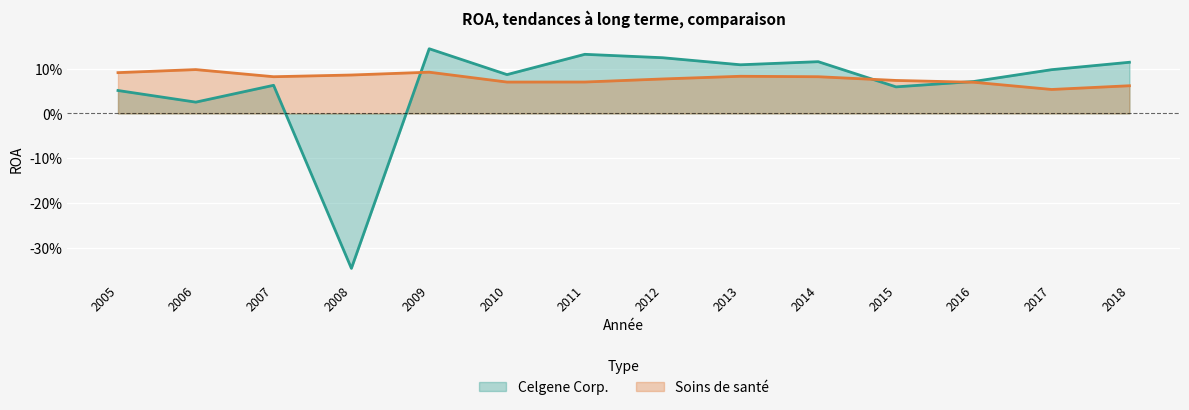

Reading left to right, what are all the values shown in this chart?

Celgene Corp.: 0.1	0.0	0.1	-0.3	0.1	0.1	0.1	0.1	0.1	0.1	0.1	0.1	0.1	0.1
Soins de santé: 0.1	0.1	0.1	0.1	0.1	0.1	0.1	0.1	0.1	0.1	0.1	0.1	0.1	0.1